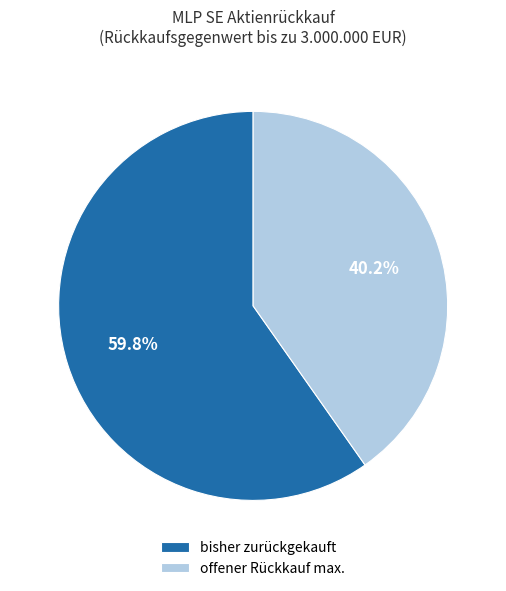

What is the largest slice in the pie chart?

bisher zurückgekauft